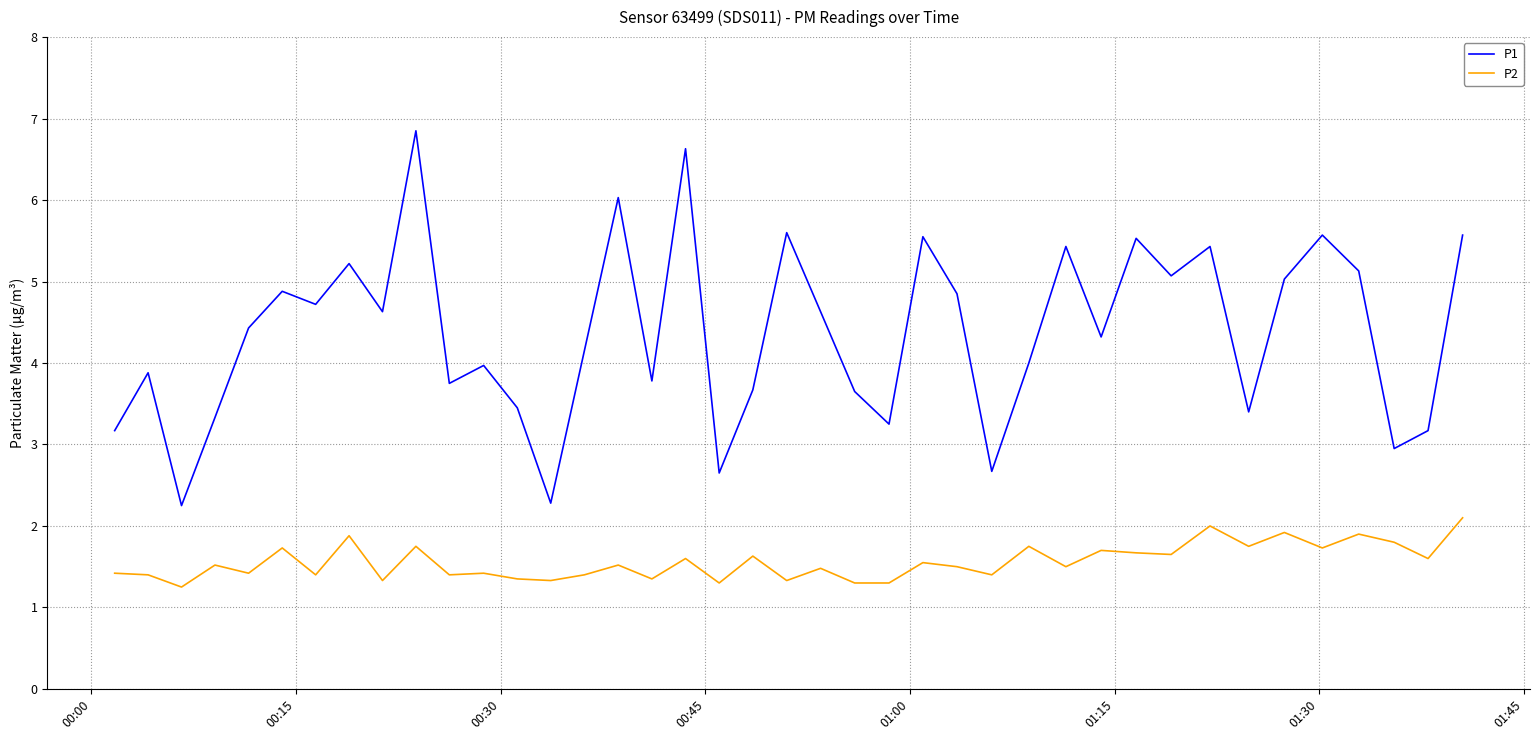

Which series has the largest total across all categories?

P1